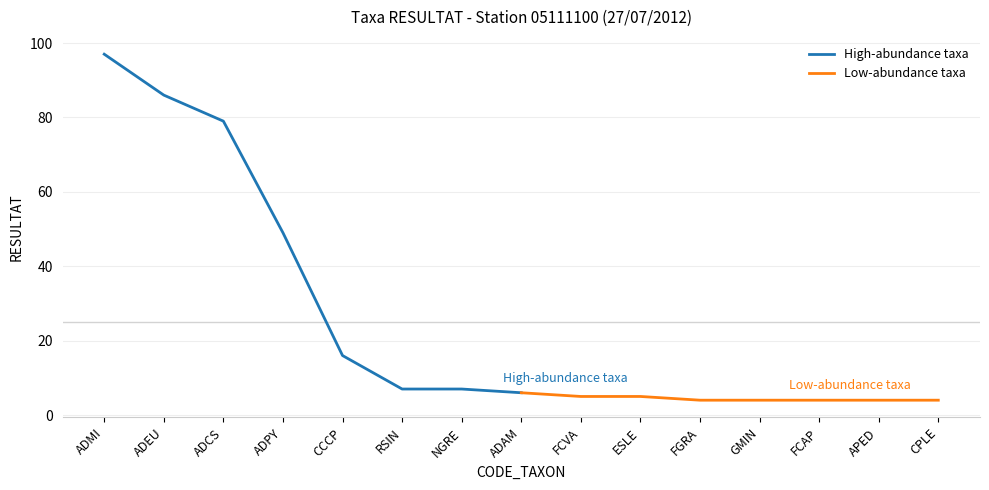

The High-abundance taxa series shows 53 at ADCS. True or false?

False